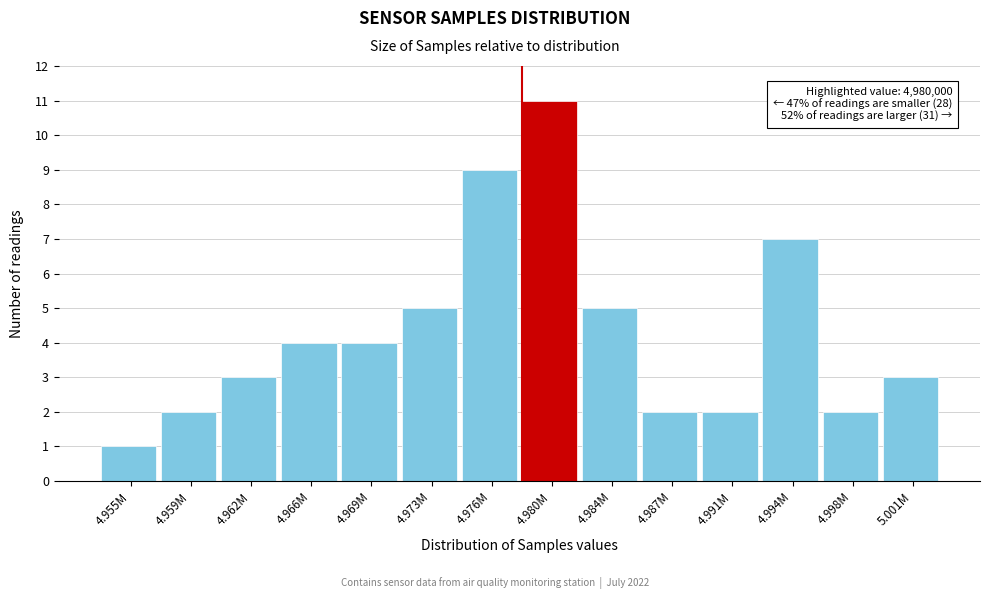

Reading left to right, list all the values displayed in this chart.

1	2	3	4	4	5	9	11	5	2	2	7	2	3